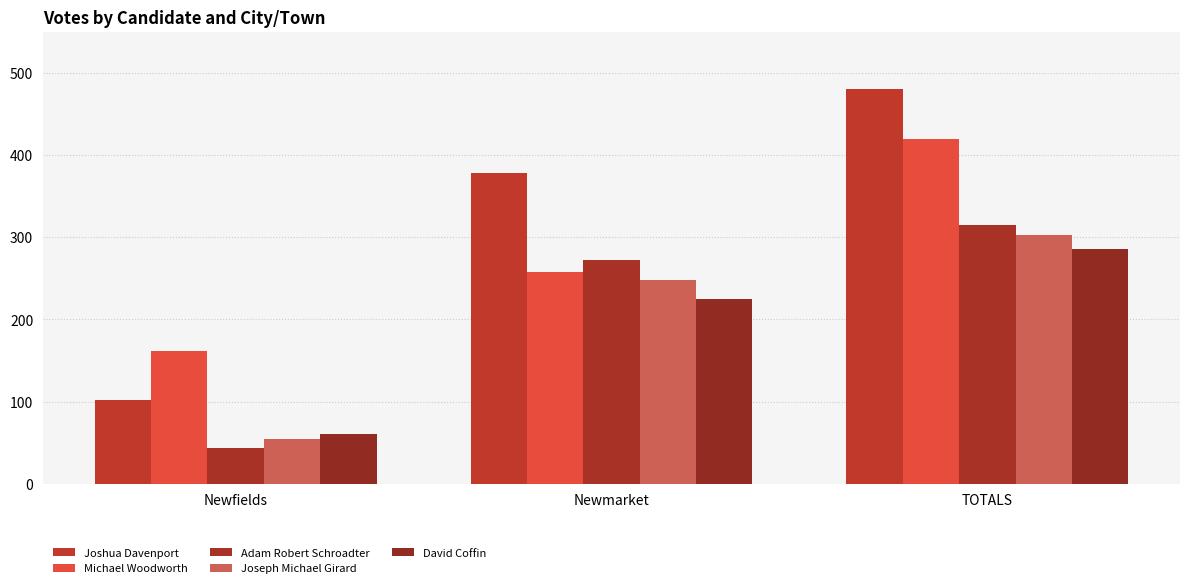

Between Newmarket and Newfields, which is larger?

Newmarket